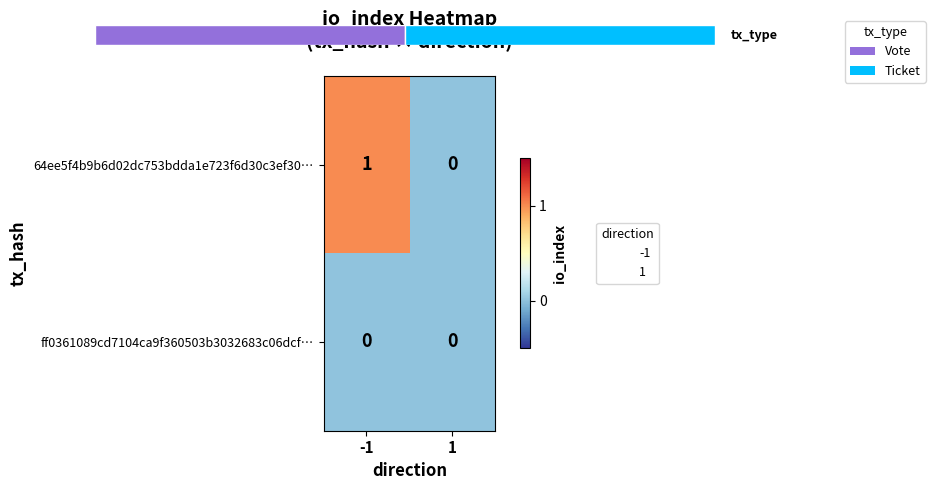

The 64ee5f4b9b6d02dc753bdda1e723f6d30c3ef30… series shows 0 at 1. True or false?

True